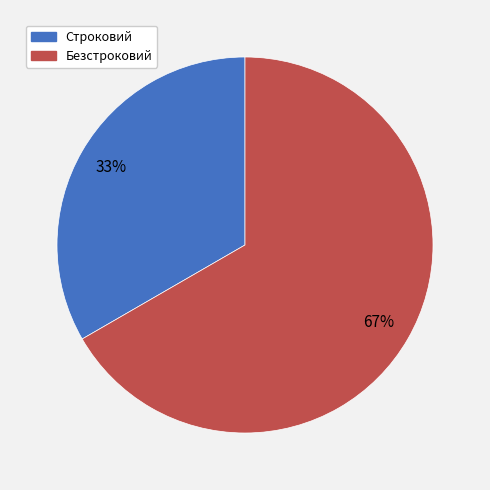

Which category has the smallest portion of the pie?

Строковий